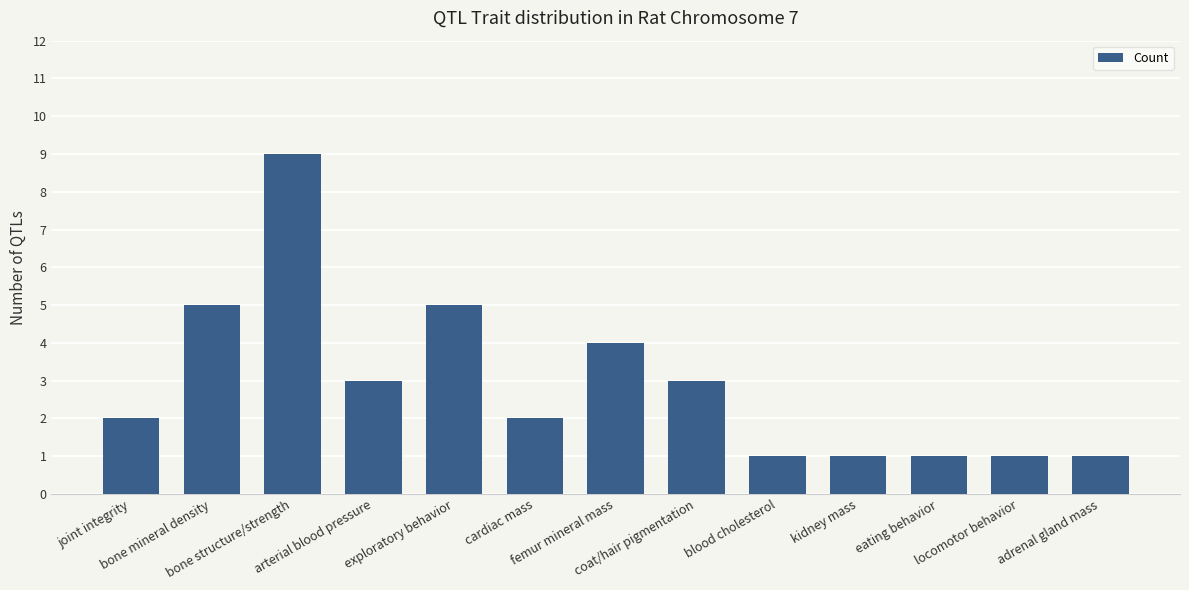

What is the difference between the second highest and second lowest values?

4